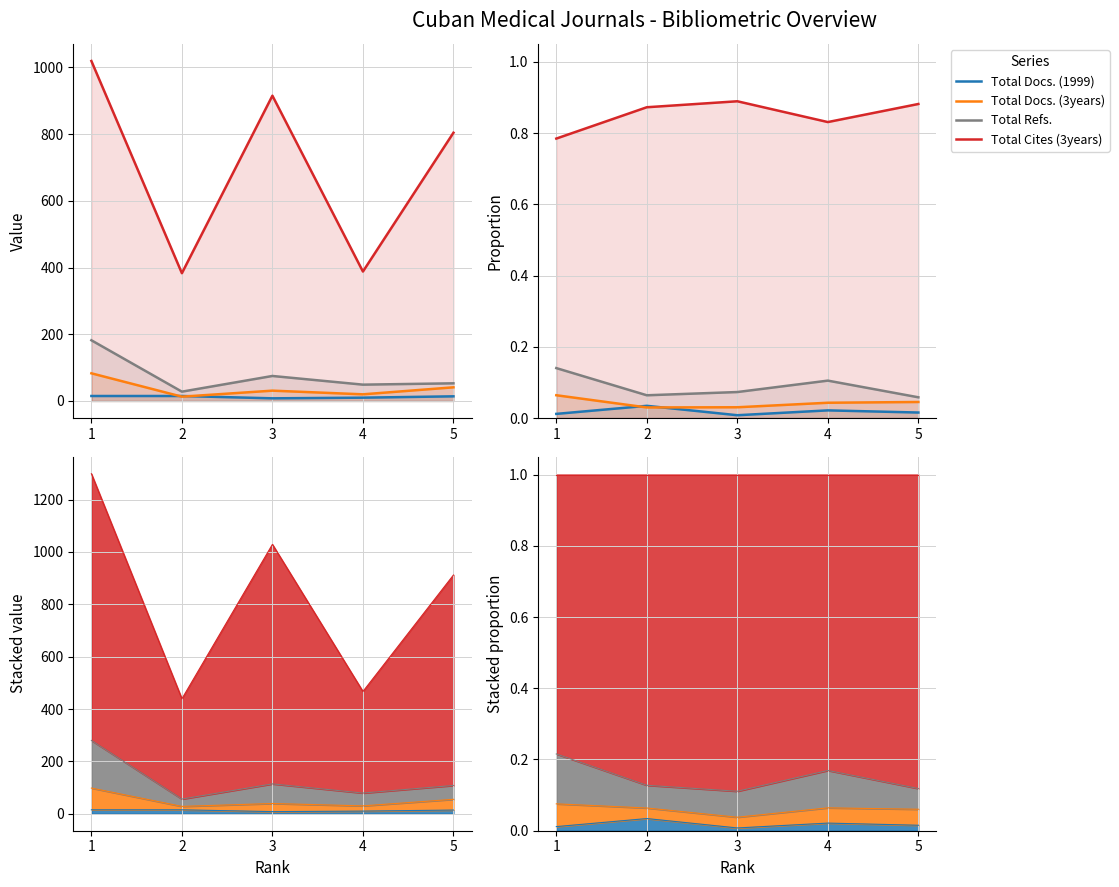

Which has a higher value, 4 or 2?

2